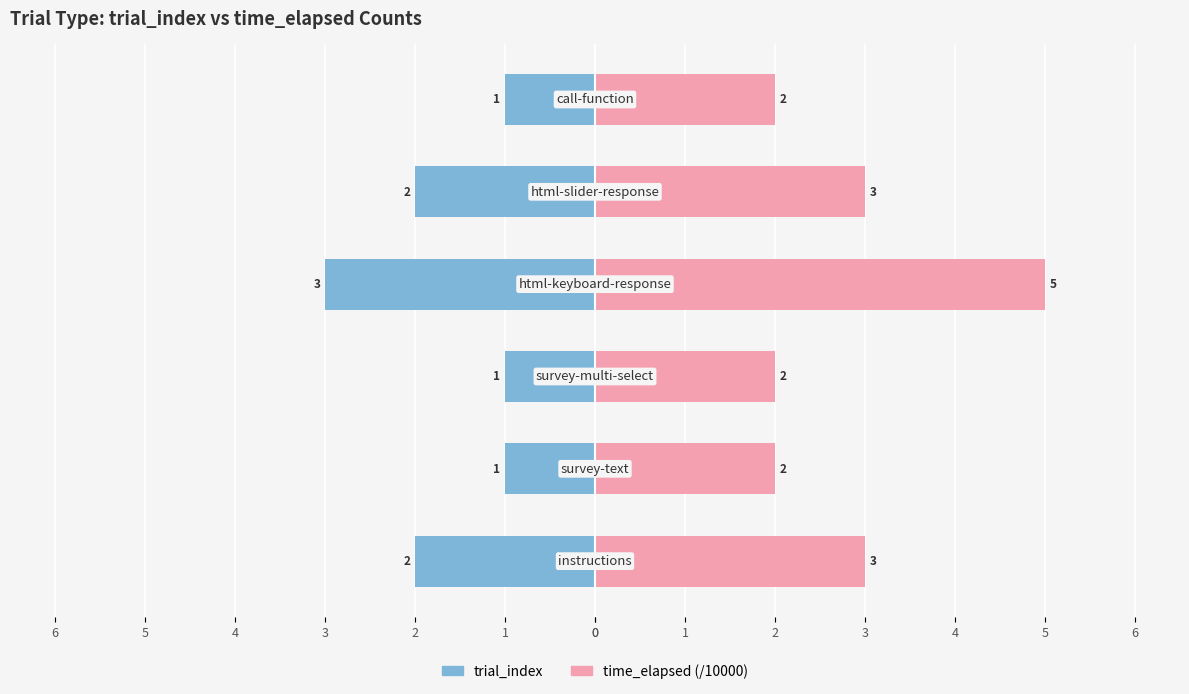

What is the average value of the time_elapsed (/10000) series?

3